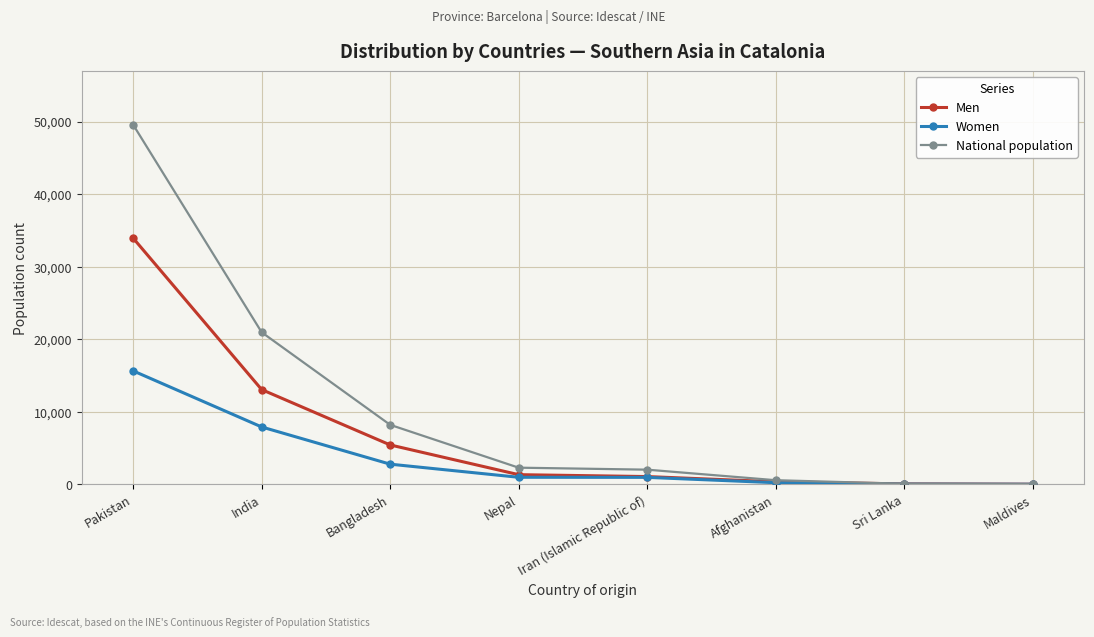

Does the chart display data point markers on the line(s)?

Yes